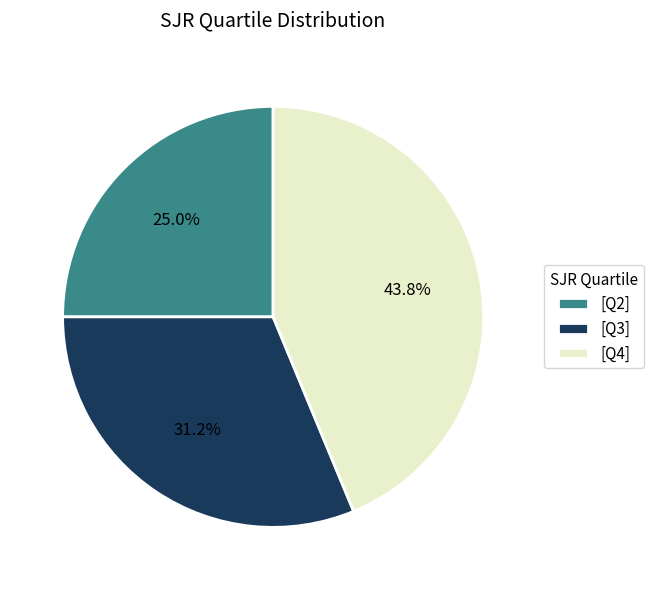

Between [Q4] and [Q3], which is larger?

[Q4]